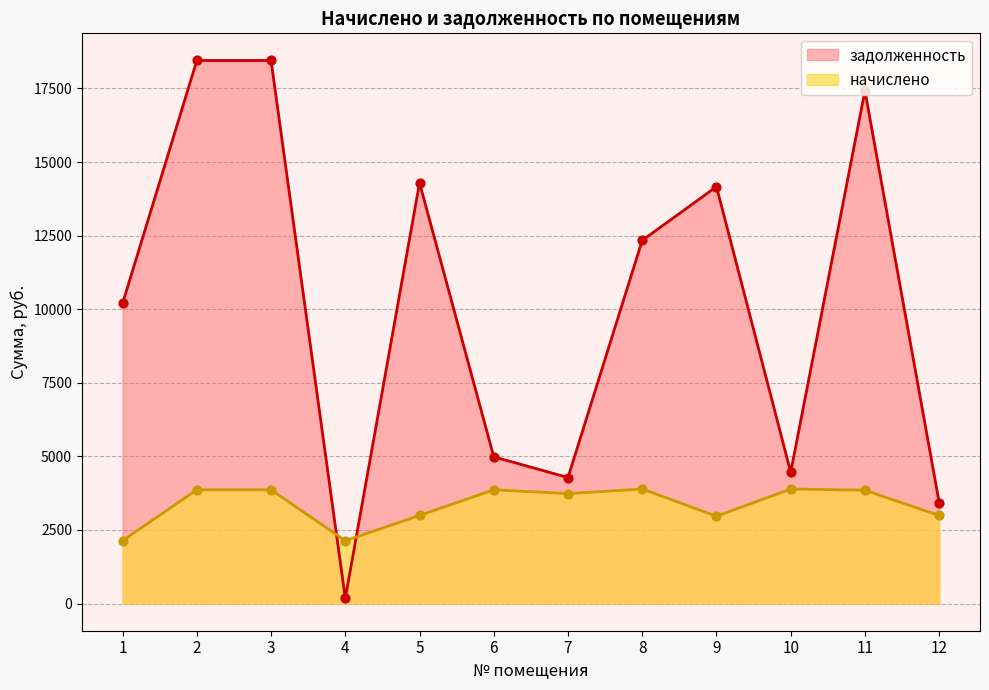

Is the value of начислено at 8 greater than the value of задолженность at 9?

No